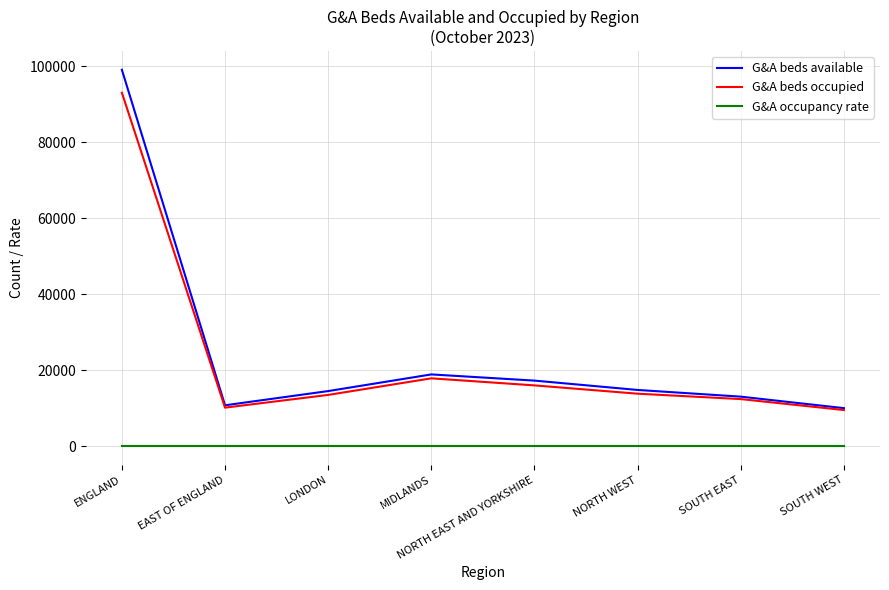

What are all the series names shown in the legend?

G&A beds available, G&A beds occupied, G&A occupancy rate